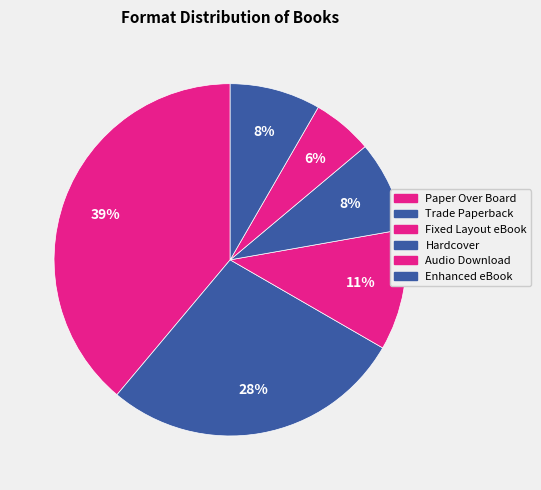

Which has a higher value, Trade Paperback or Audio Download?

Trade Paperback